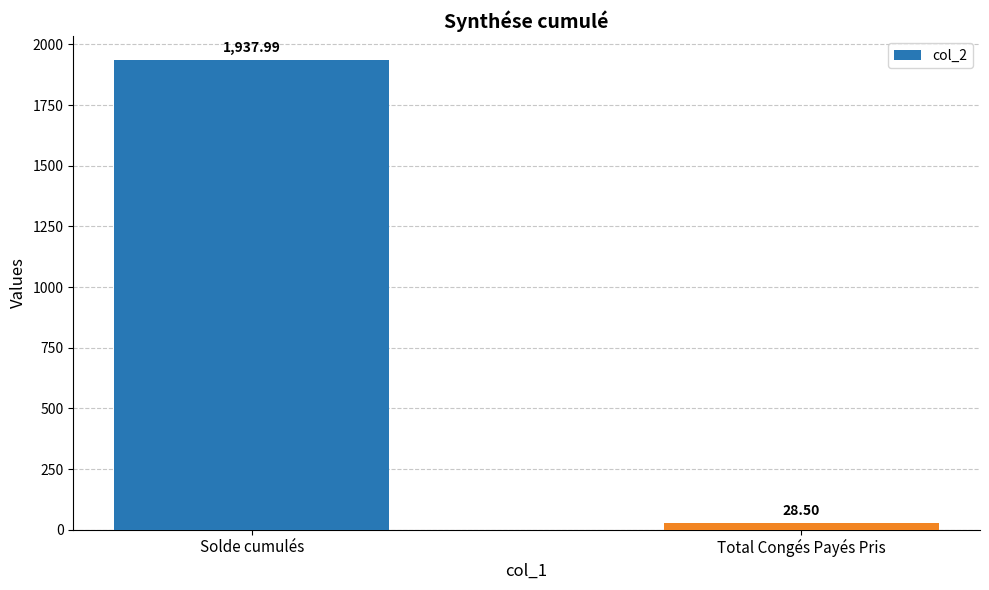

Rank the categories by value from highest to lowest.

Solde cumulés, Total Congés Payés Pris